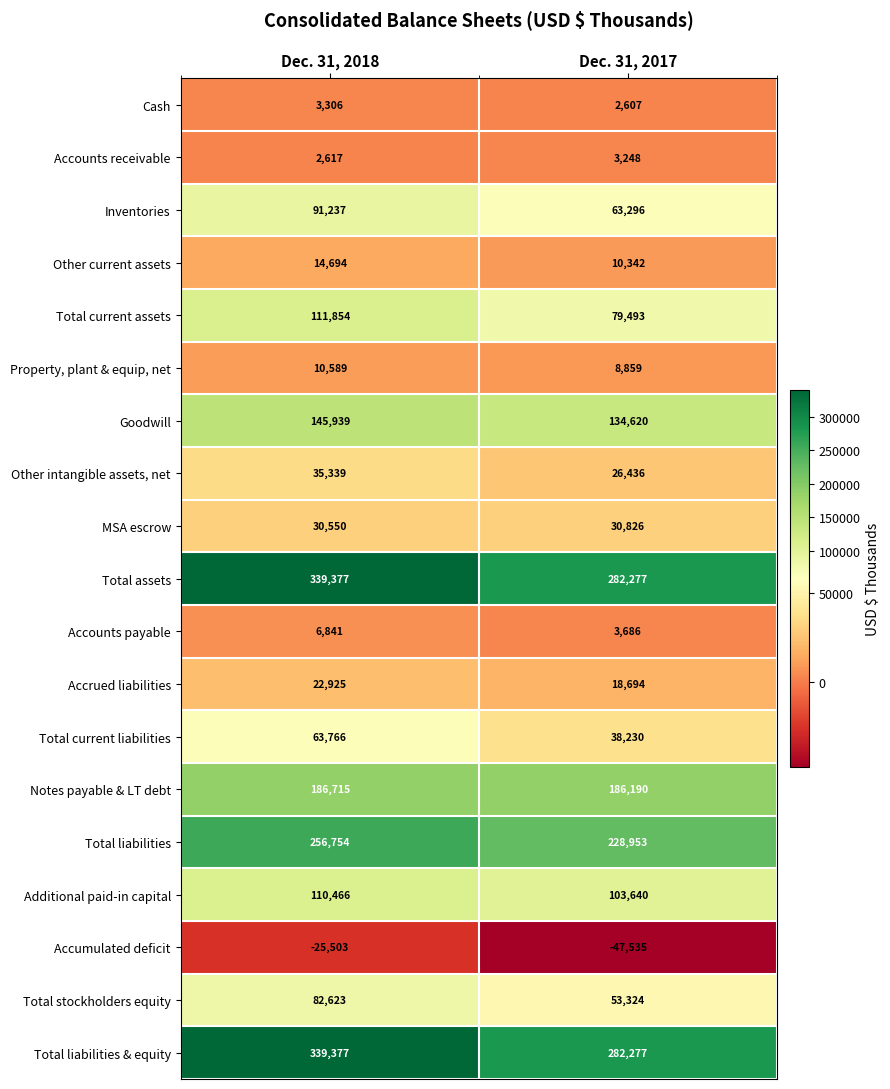

The Additional paid-in capital series shows 35753 at Dec. 31, 2018. True or false?

False